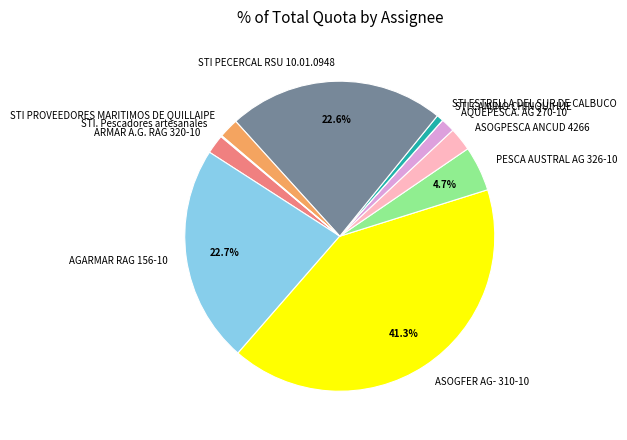

Which slice is the largest?

ASOGFER AG- 310-10